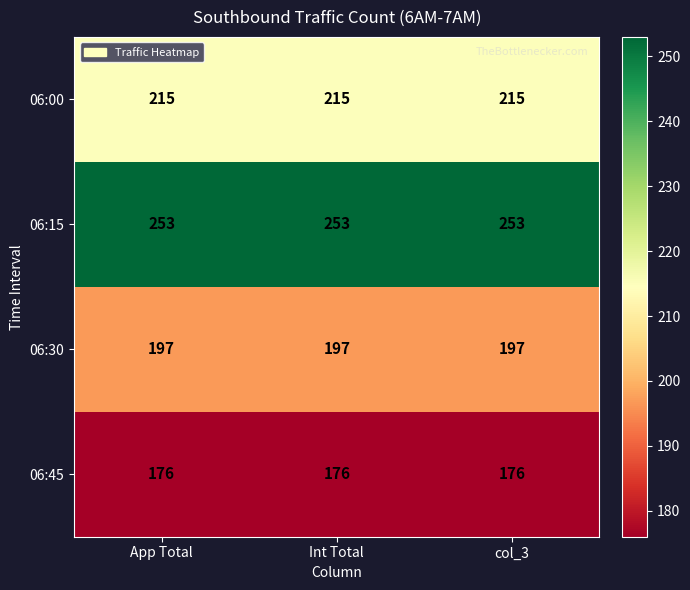

Is the value of 06:45 at col_3 greater than the value of 06:00 at col_3?

No